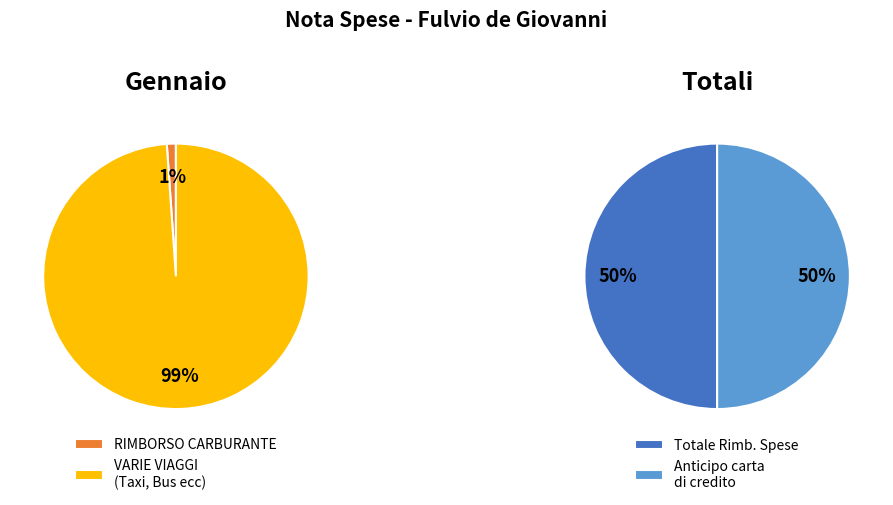

Does VARIE VIAGGI (Taxi, Bus ecc) represent more than half of the total?

Yes